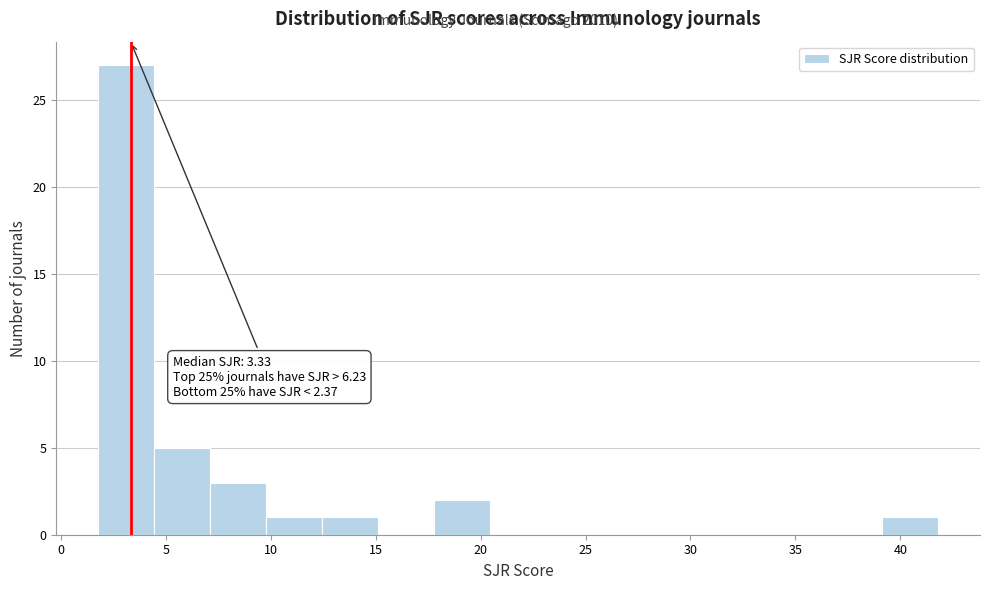

Which range on the x-axis has the tallest bar?

2.0 to 4.5